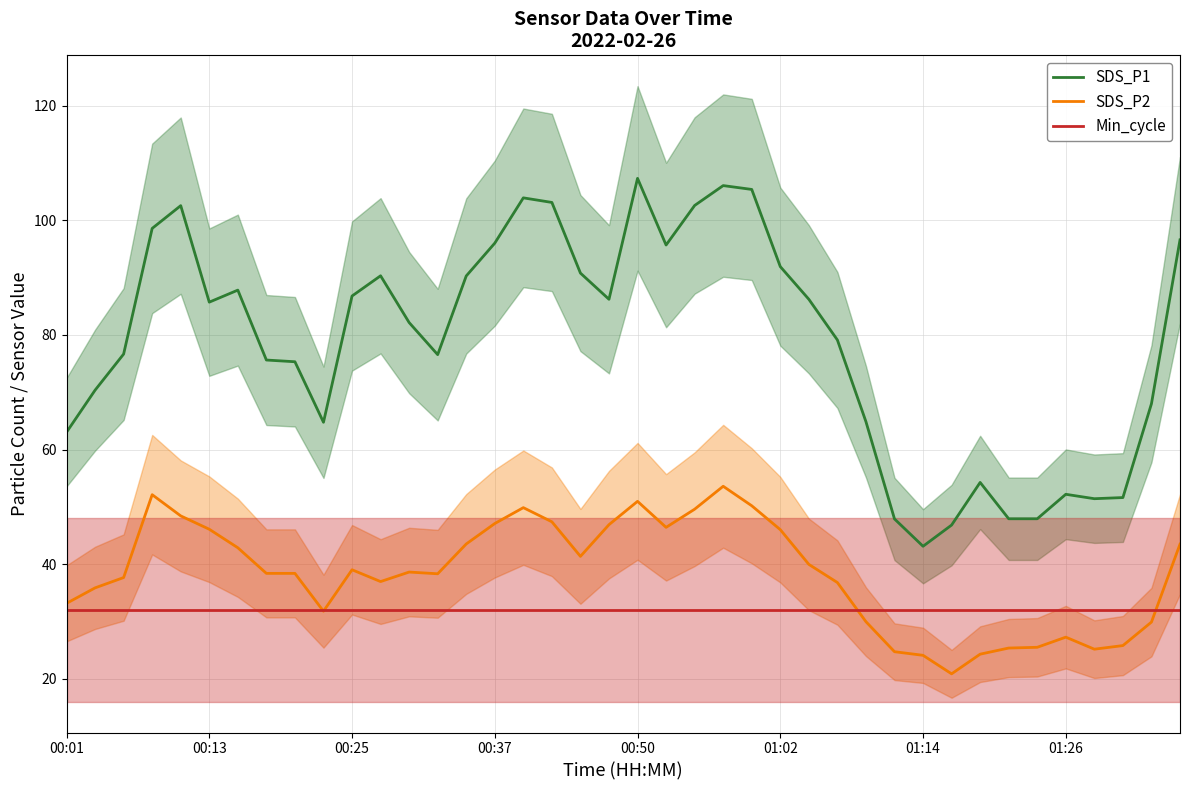

What is the spread (max minus min) of values at 9?

33.0